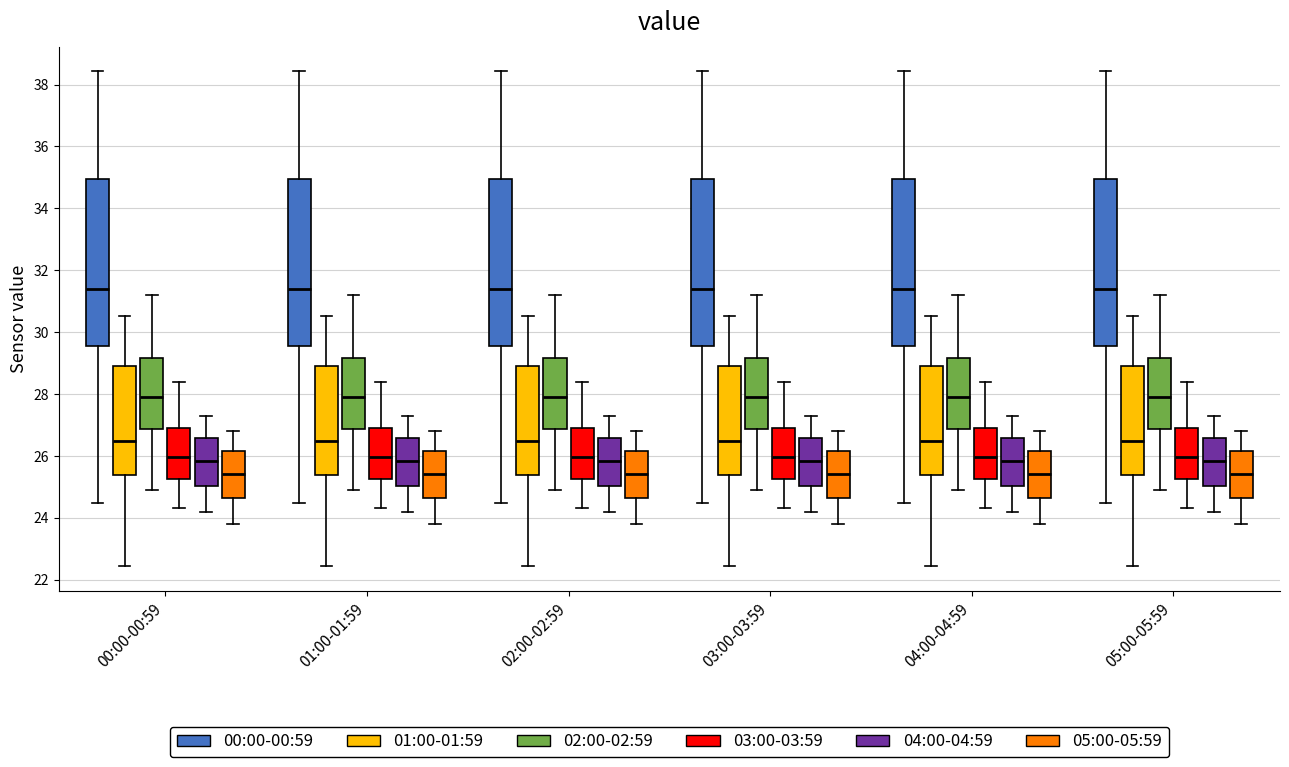

Reading left to right, transcribe this box plot: for each box, give where its median line is, the range the box spans, and where its two whiskers end, as read against the y-axis. The values are not printed on the chart, so give them approximately, as read against the axis.

00:00-00:59 (00:00-00:59): median 31.4, box 29.6 to 35.0, whiskers 24.4 to 38.4
00:00-00:59 (01:00-01:59): median 26.4, box 25.4 to 29.0, whiskers 22.4 to 30.6
00:00-00:59 (02:00-02:59): median 28.0, box 26.8 to 29.2, whiskers 25.0 to 31.2
00:00-00:59 (03:00-03:59): median 26.0, box 25.2 to 27.0, whiskers 24.4 to 28.4
00:00-00:59 (04:00-04:59): median 25.8, box 25.0 to 26.6, whiskers 24.2 to 27.4
00:00-00:59 (05:00-05:59): median 25.4, box 24.6 to 26.2, whiskers 23.8 to 26.8
01:00-01:59 (00:00-00:59): median 31.4, box 29.6 to 35.0, whiskers 24.4 to 38.4
01:00-01:59 (01:00-01:59): median 26.4, box 25.4 to 29.0, whiskers 22.4 to 30.6
01:00-01:59 (02:00-02:59): median 28.0, box 26.8 to 29.2, whiskers 25.0 to 31.2
01:00-01:59 (03:00-03:59): median 26.0, box 25.2 to 27.0, whiskers 24.4 to 28.4
01:00-01:59 (04:00-04:59): median 25.8, box 25.0 to 26.6, whiskers 24.2 to 27.4
01:00-01:59 (05:00-05:59): median 25.4, box 24.6 to 26.2, whiskers 23.8 to 26.8
02:00-02:59 (00:00-00:59): median 31.4, box 29.6 to 35.0, whiskers 24.4 to 38.4
02:00-02:59 (01:00-01:59): median 26.4, box 25.4 to 29.0, whiskers 22.4 to 30.6
02:00-02:59 (02:00-02:59): median 28.0, box 26.8 to 29.2, whiskers 25.0 to 31.2
02:00-02:59 (03:00-03:59): median 26.0, box 25.2 to 27.0, whiskers 24.4 to 28.4
02:00-02:59 (04:00-04:59): median 25.8, box 25.0 to 26.6, whiskers 24.2 to 27.4
02:00-02:59 (05:00-05:59): median 25.4, box 24.6 to 26.2, whiskers 23.8 to 26.8
03:00-03:59 (00:00-00:59): median 31.4, box 29.6 to 35.0, whiskers 24.4 to 38.4
03:00-03:59 (01:00-01:59): median 26.4, box 25.4 to 29.0, whiskers 22.4 to 30.6
03:00-03:59 (02:00-02:59): median 28.0, box 26.8 to 29.2, whiskers 25.0 to 31.2
03:00-03:59 (03:00-03:59): median 26.0, box 25.2 to 27.0, whiskers 24.4 to 28.4
03:00-03:59 (04:00-04:59): median 25.8, box 25.0 to 26.6, whiskers 24.2 to 27.4
03:00-03:59 (05:00-05:59): median 25.4, box 24.6 to 26.2, whiskers 23.8 to 26.8
04:00-04:59 (00:00-00:59): median 31.4, box 29.6 to 35.0, whiskers 24.4 to 38.4
04:00-04:59 (01:00-01:59): median 26.4, box 25.4 to 29.0, whiskers 22.4 to 30.6
04:00-04:59 (02:00-02:59): median 28.0, box 26.8 to 29.2, whiskers 25.0 to 31.2
04:00-04:59 (03:00-03:59): median 26.0, box 25.2 to 27.0, whiskers 24.4 to 28.4
04:00-04:59 (04:00-04:59): median 25.8, box 25.0 to 26.6, whiskers 24.2 to 27.4
04:00-04:59 (05:00-05:59): median 25.4, box 24.6 to 26.2, whiskers 23.8 to 26.8
05:00-05:59 (00:00-00:59): median 31.4, box 29.6 to 35.0, whiskers 24.4 to 38.4
05:00-05:59 (01:00-01:59): median 26.4, box 25.4 to 29.0, whiskers 22.4 to 30.6
05:00-05:59 (02:00-02:59): median 28.0, box 26.8 to 29.2, whiskers 25.0 to 31.2
05:00-05:59 (03:00-03:59): median 26.0, box 25.2 to 27.0, whiskers 24.4 to 28.4
05:00-05:59 (04:00-04:59): median 25.8, box 25.0 to 26.6, whiskers 24.2 to 27.4
05:00-05:59 (05:00-05:59): median 25.4, box 24.6 to 26.2, whiskers 23.8 to 26.8